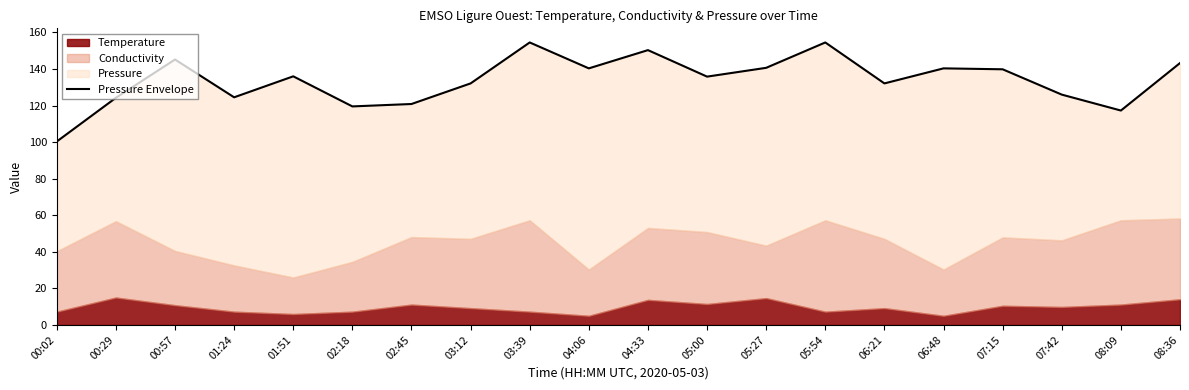

Reading left to right, extract all data points from this chart.

100.3	124.2	145.2	124.5	136.0	119.5	120.8	132.1	154.5	140.3	150.3	135.8	140.6	154.5	132.1	140.3	139.8	126.0	117.3	143.2